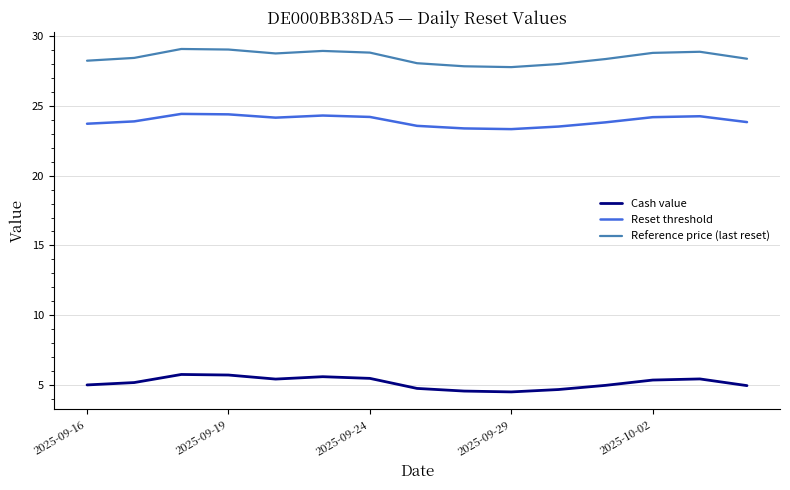

Does the chart have visible grid lines?

Yes